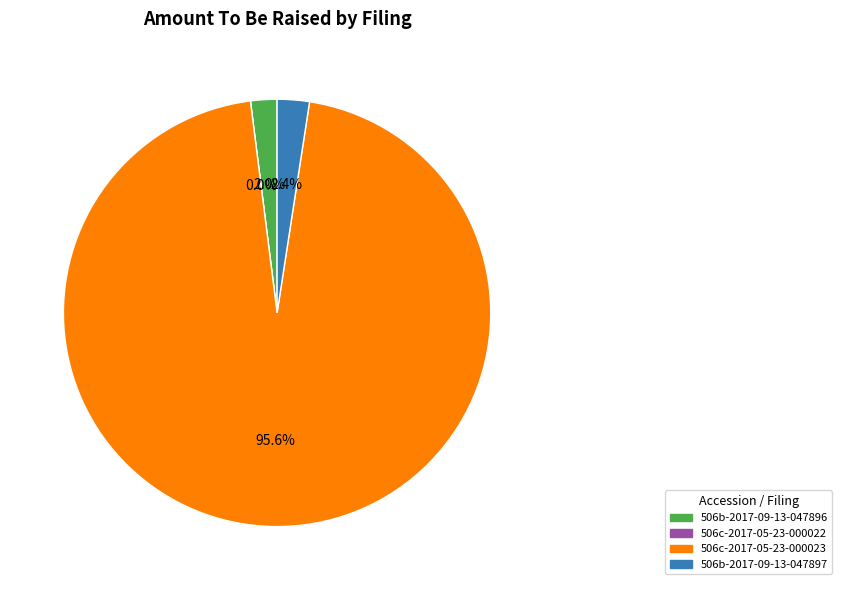

Is it true that 506c-2017-05-23-000023 is 99% of the pie?

False